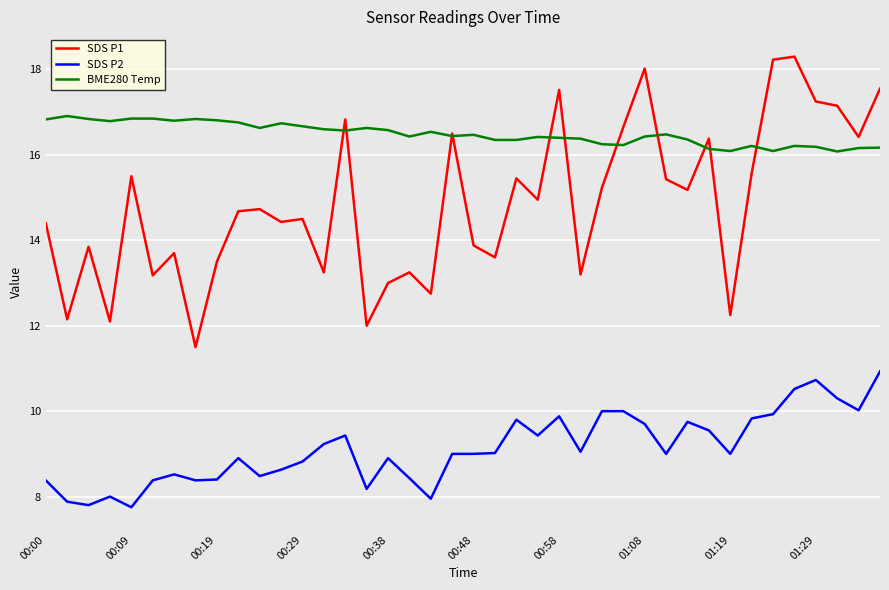

Rank the series by their maximum value, from highest to lowest.

SDS P1, BME280 Temp, SDS P2